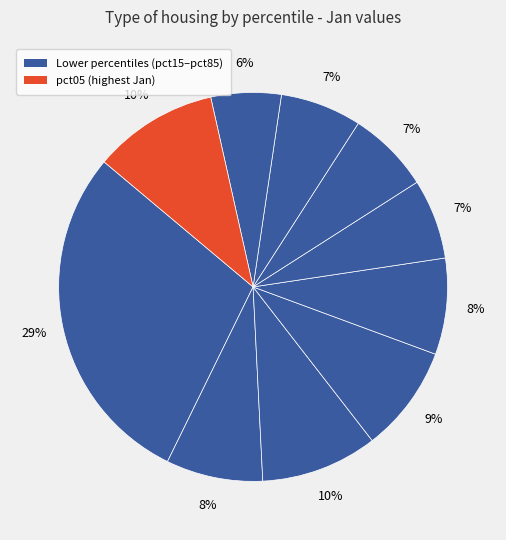

Count the number of slices in the pie.

10